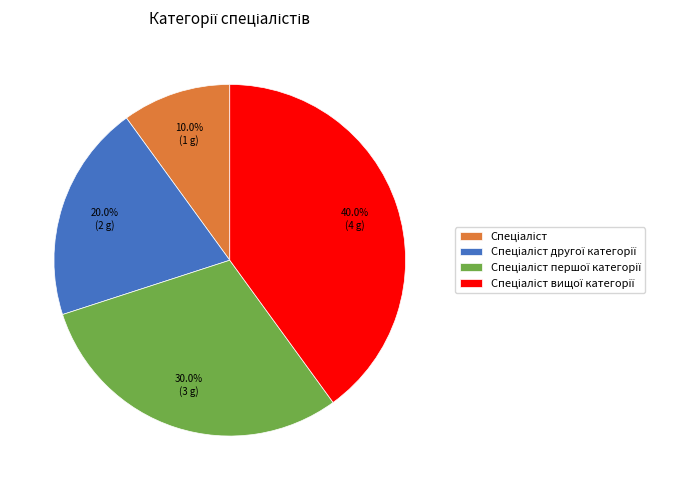

Is there a majority slice in this chart?

No